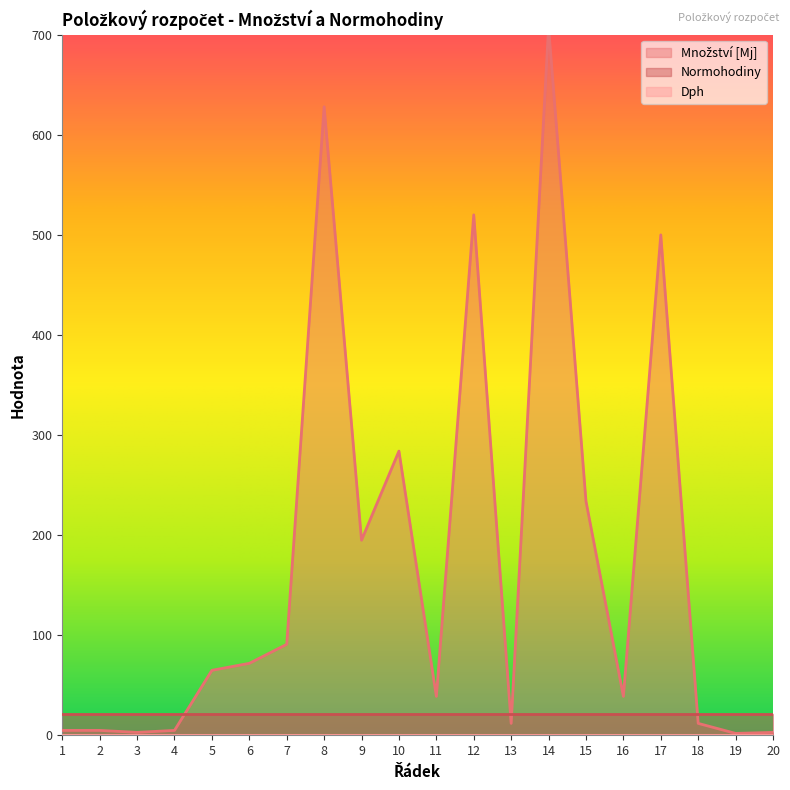

What is the approximate value of Normohodiny at 6?

21